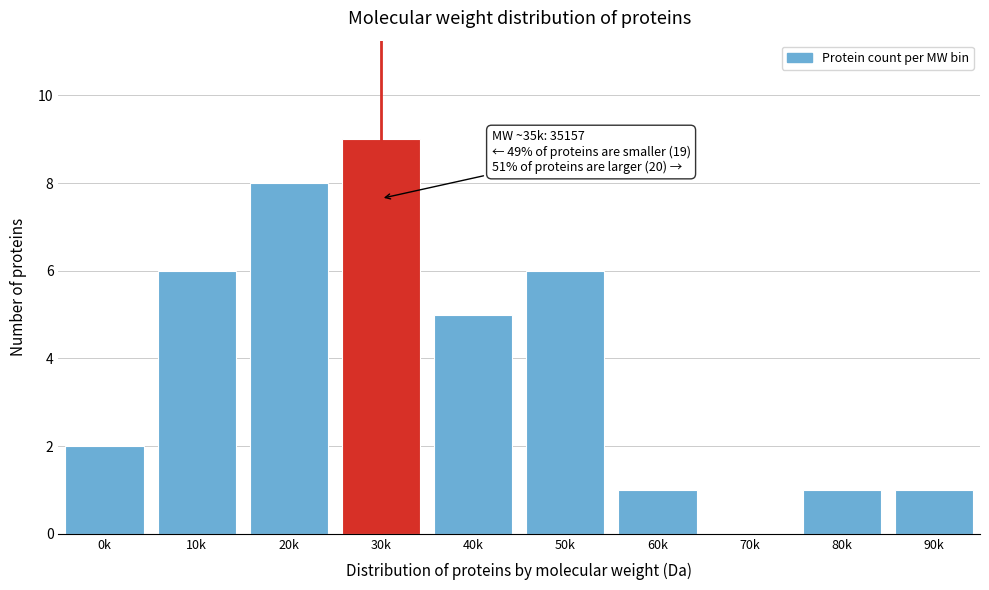

Reading left to right, what are all the values shown in this chart?

0k=2	10k=6	20k=8	30k=9	40k=5	50k=6	60k=1	70k=0	80k=1	90k=1